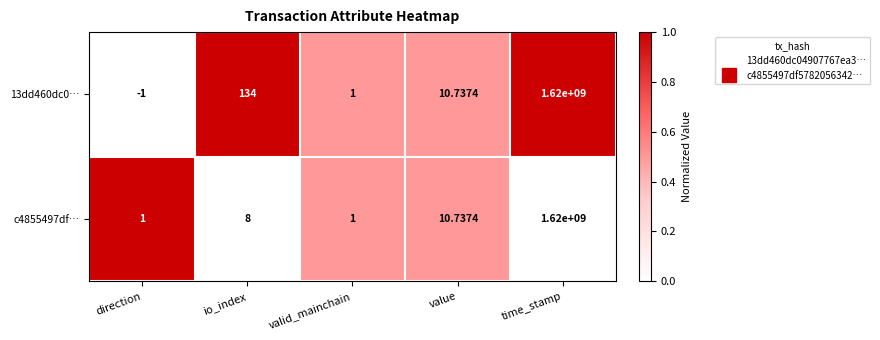

Rank the categories by 13dd460dc0… value from highest to lowest.

time_stamp, io_index, value, valid_mainchain, direction